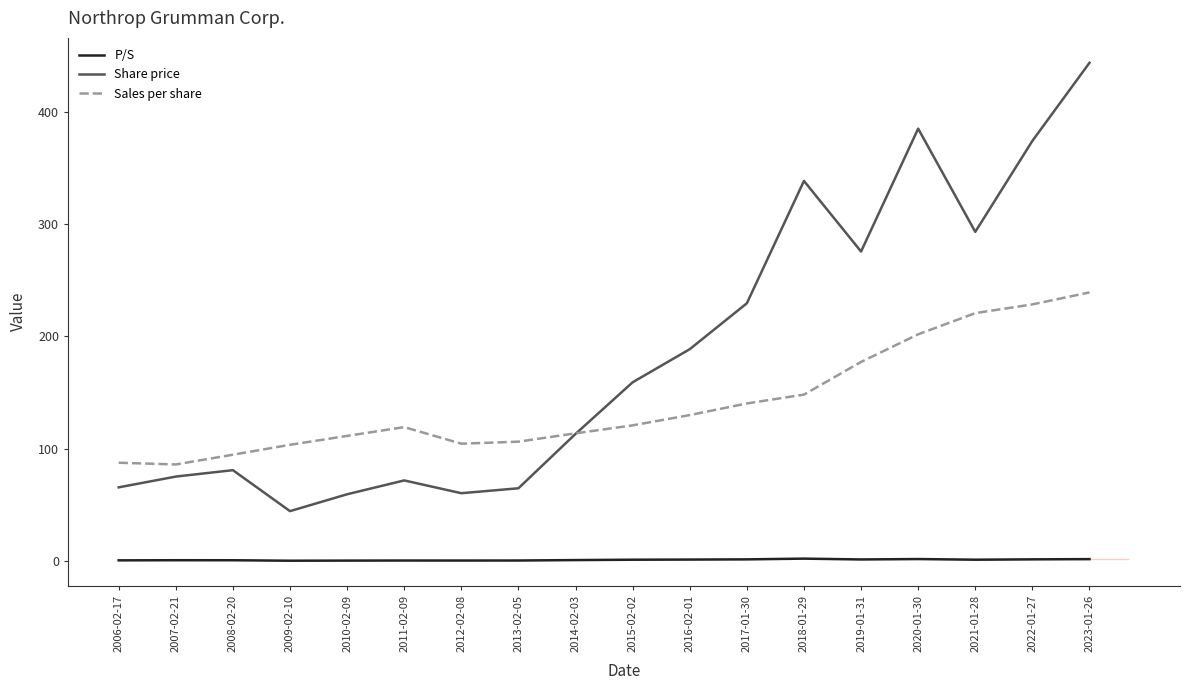

What is the average value of the Sales per share series?

140.8